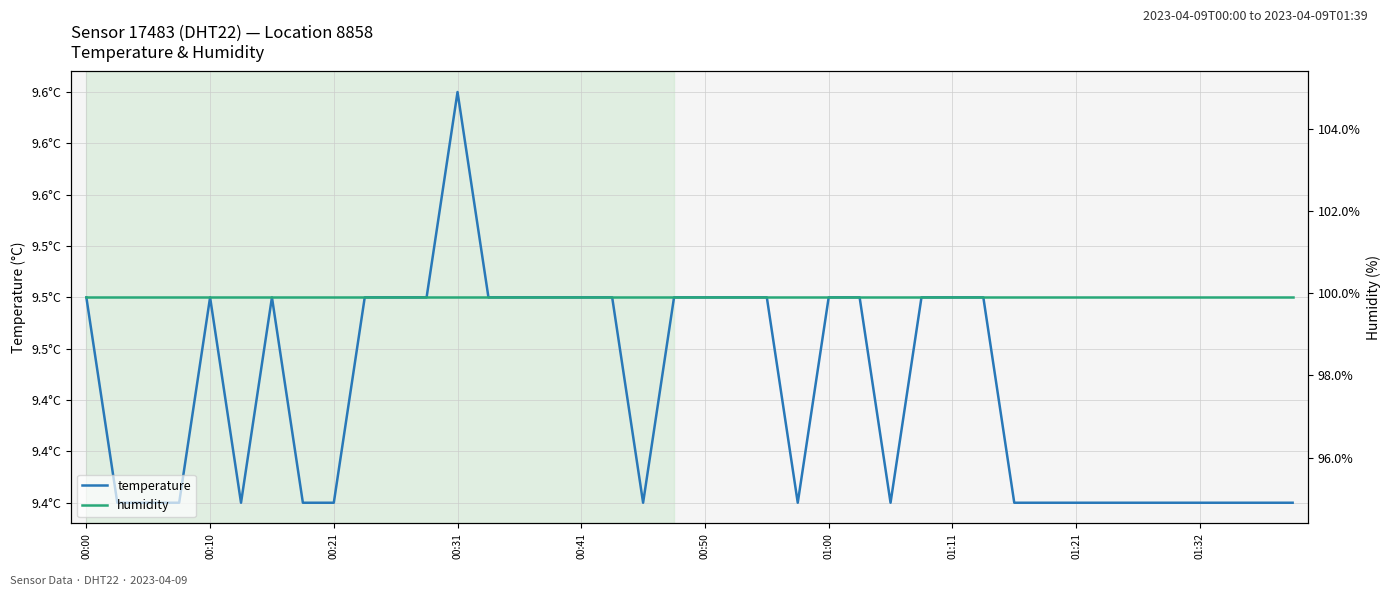

Does the chart display data point markers on the line(s)?

No